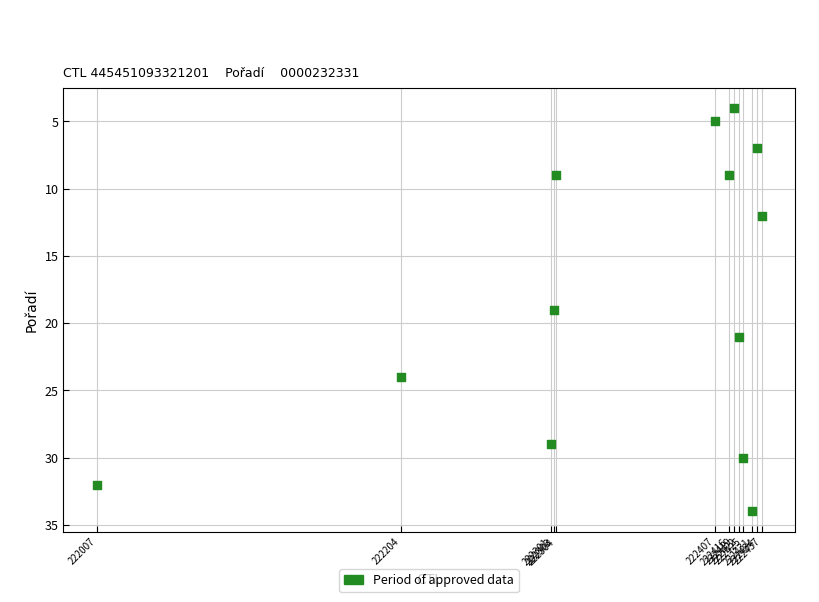

What is the range of Y values (max minus min)?

30